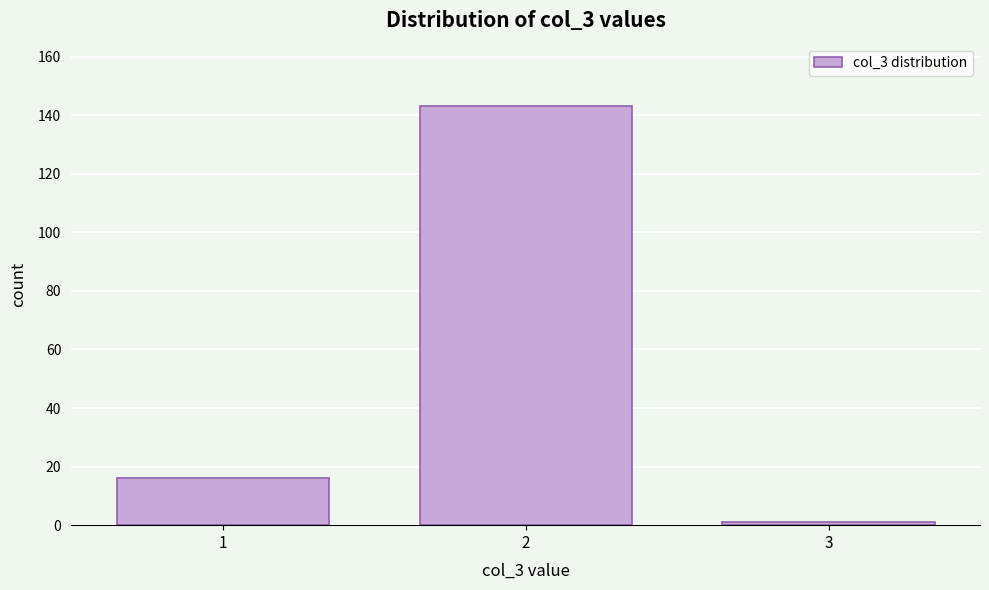

Reading left to right, transcribe all the data shown in this chart.

16	143	1